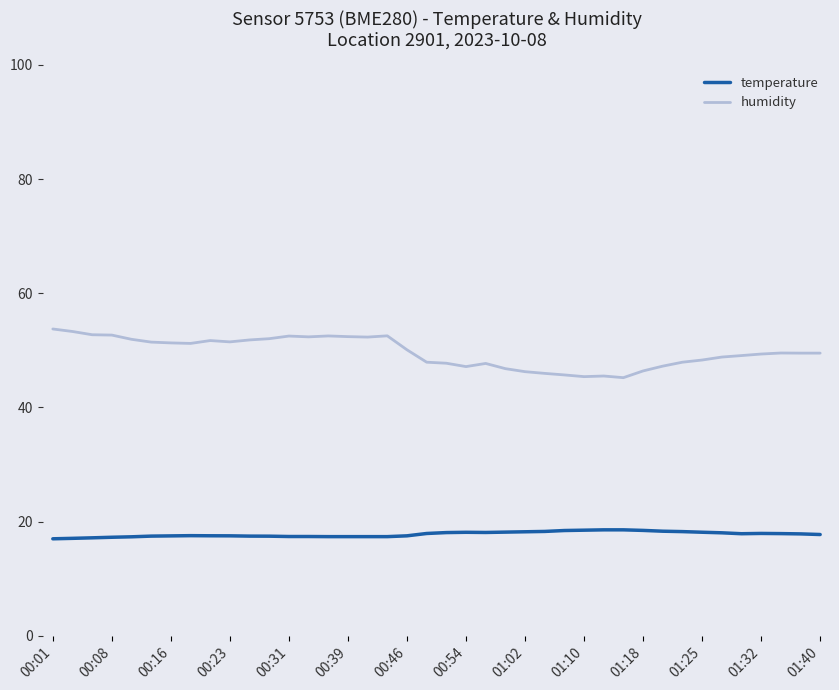

True or false: temperature and humidity cross at least once.

False